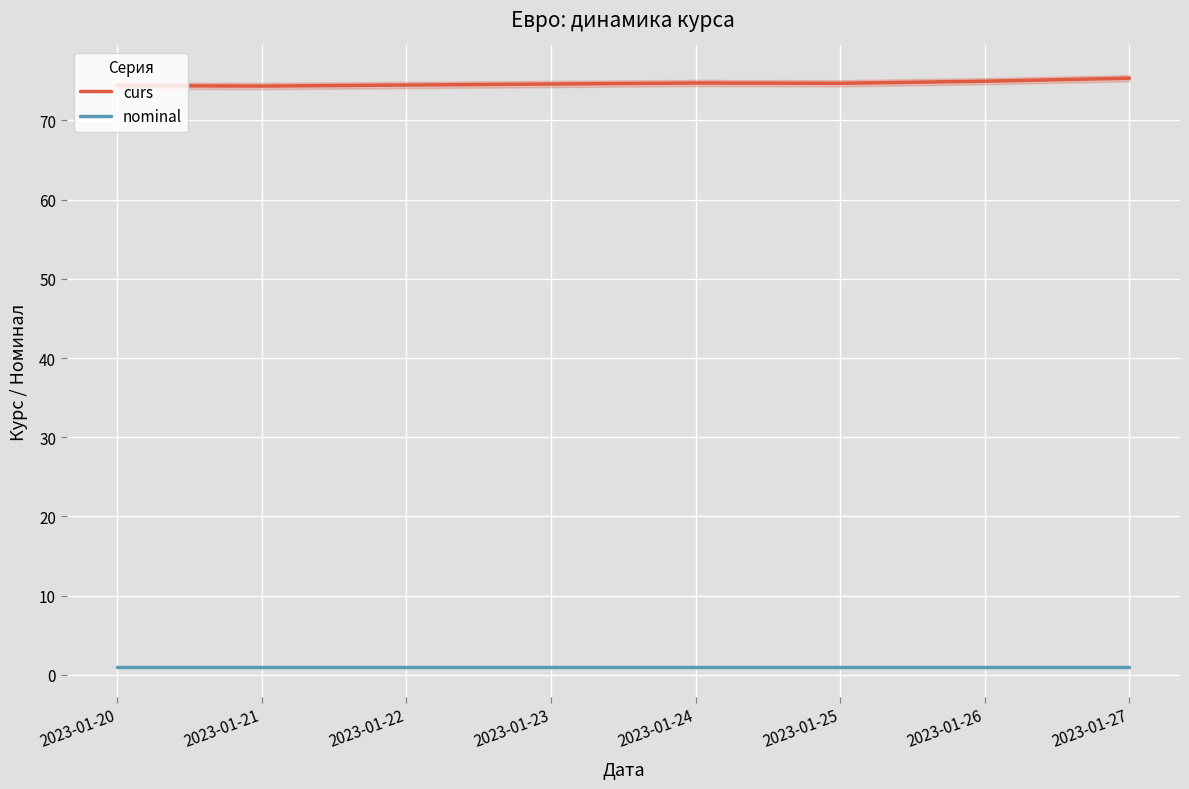

Is it true that curs equals 24.2 at 2023-01-20?

False